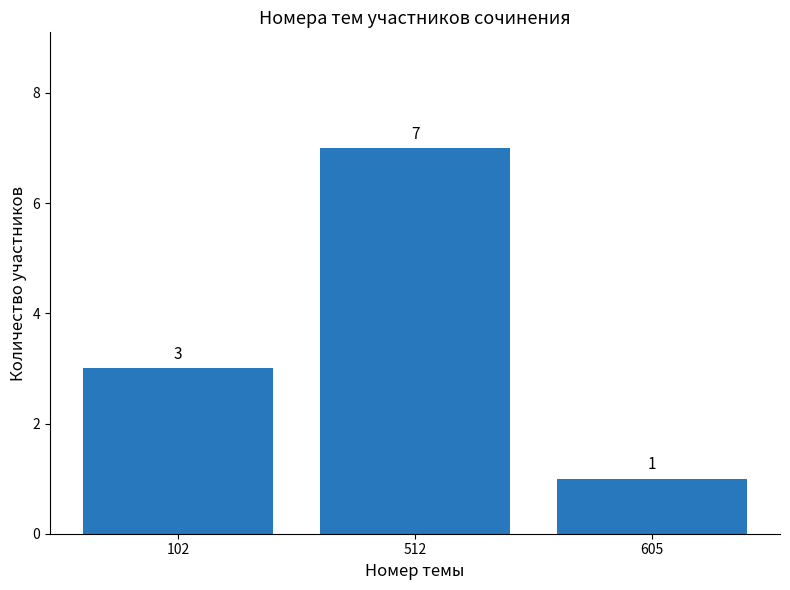

What is the sum of the values at 605 and 512?

8